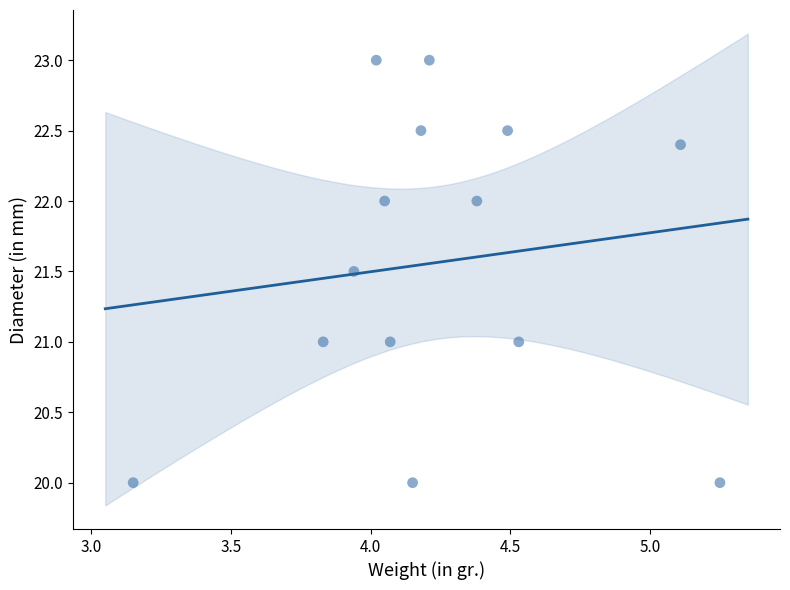

What is the range of X values (max minus min)?

2.1